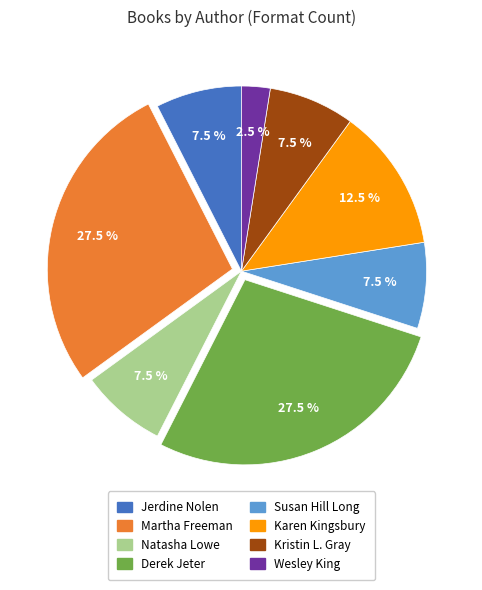

Which category has the smallest portion of the pie?

Wesley King